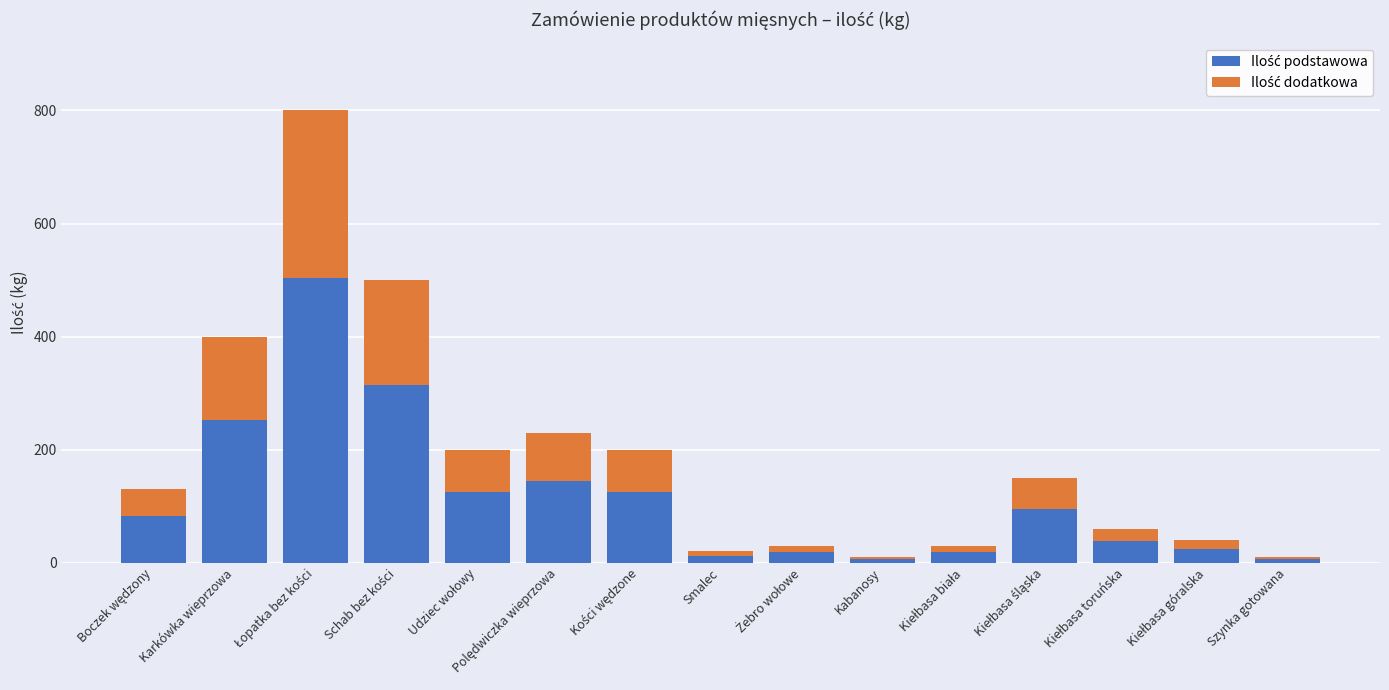

How many distinct data groups are displayed?

2